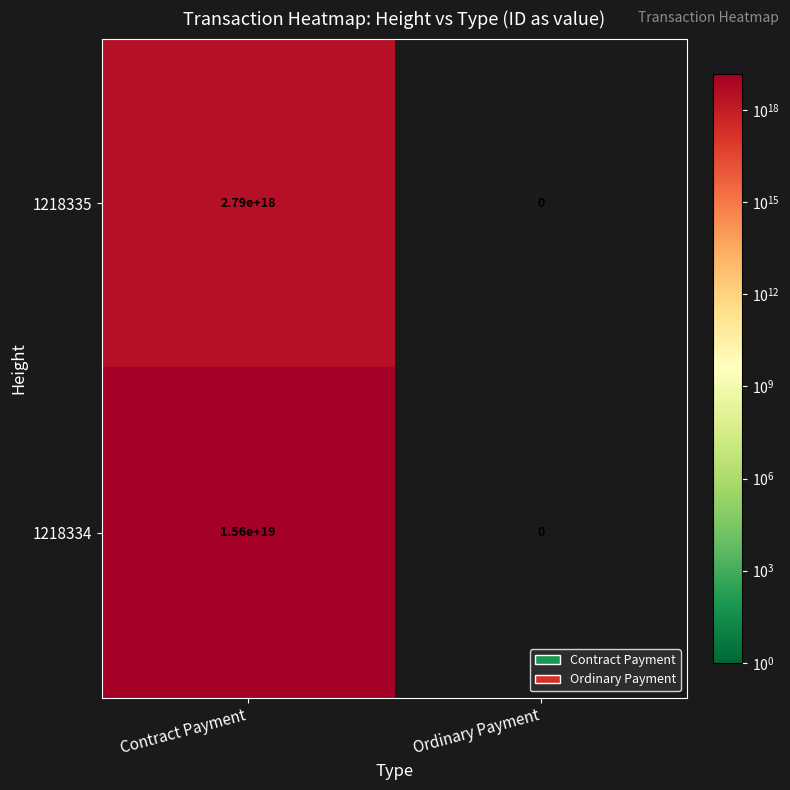

Which series has the widest spread of values?

1218334